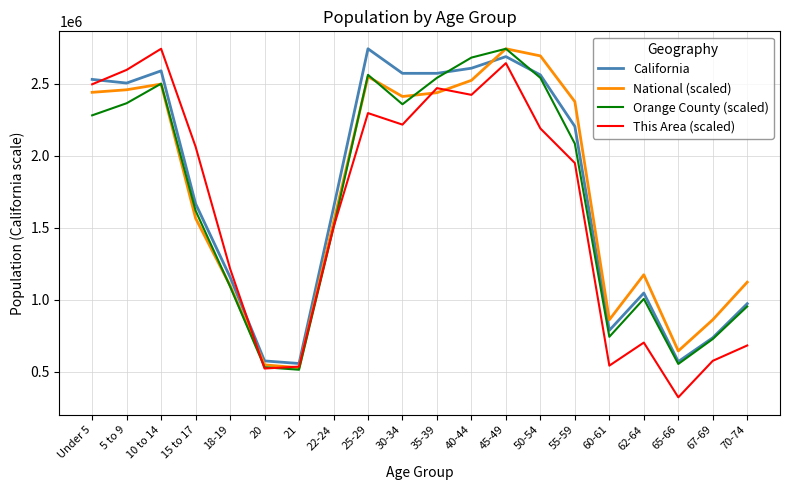

True or false: Orange County (scaled) has more than 2 points higher than both neighbors.

True